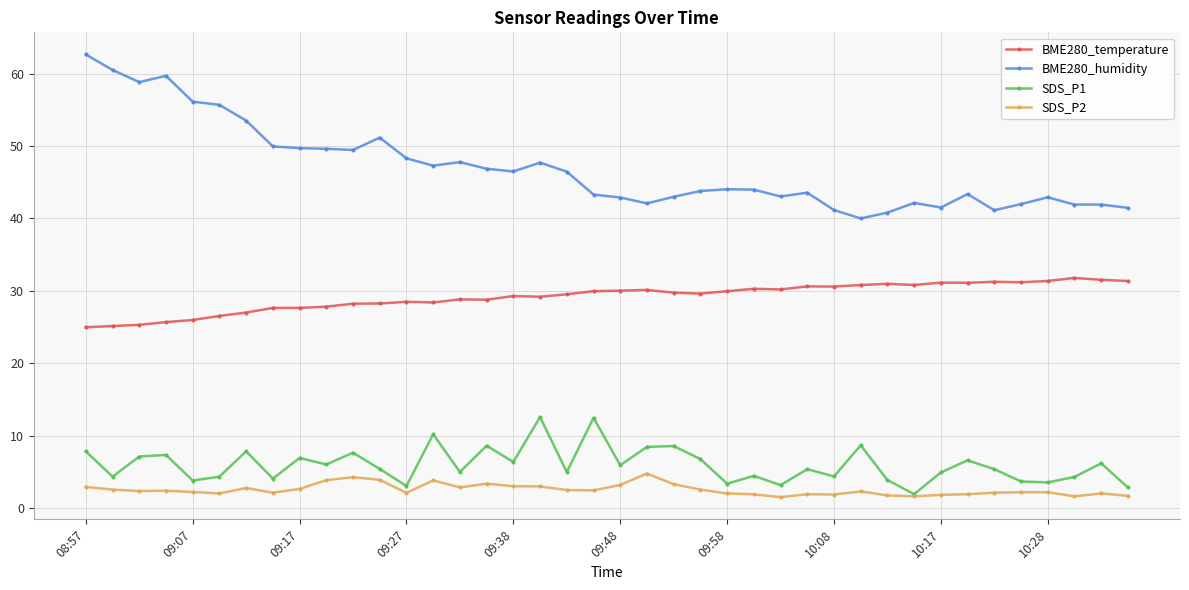

What is the greatest value displayed?

62.6